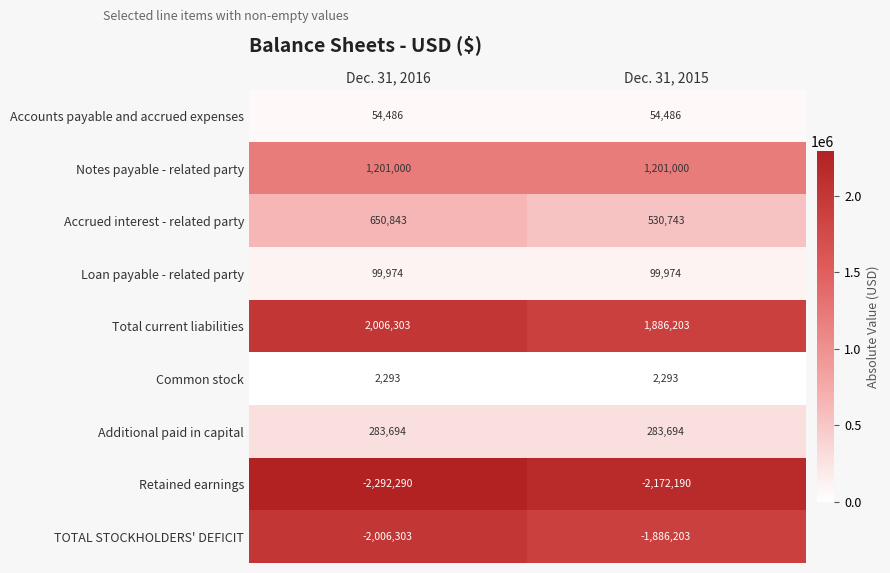

How many data points does each series have?

2